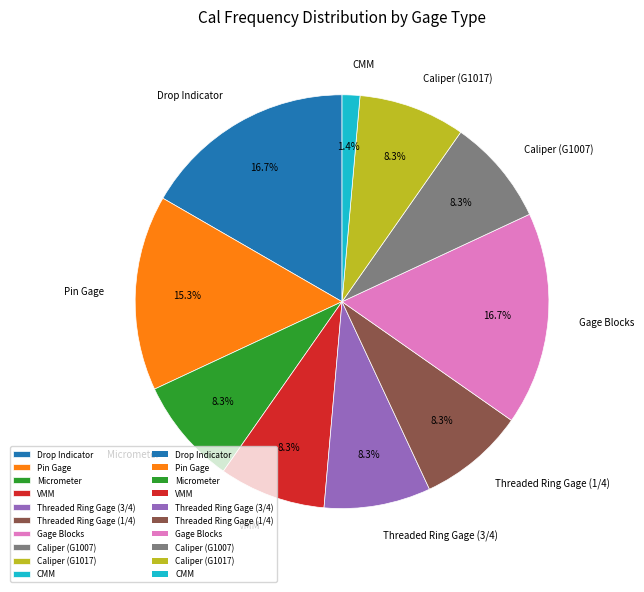

What portion of the pie excludes Micrometer?

91.7%